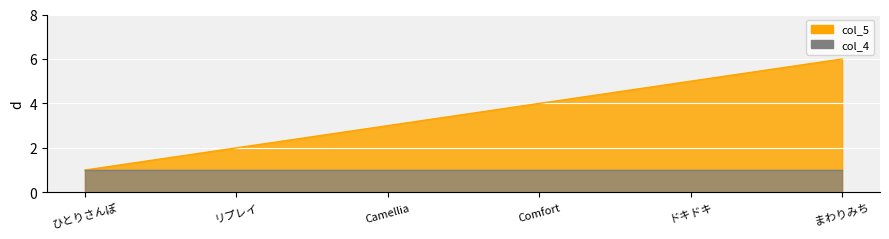

What is the average value?

4